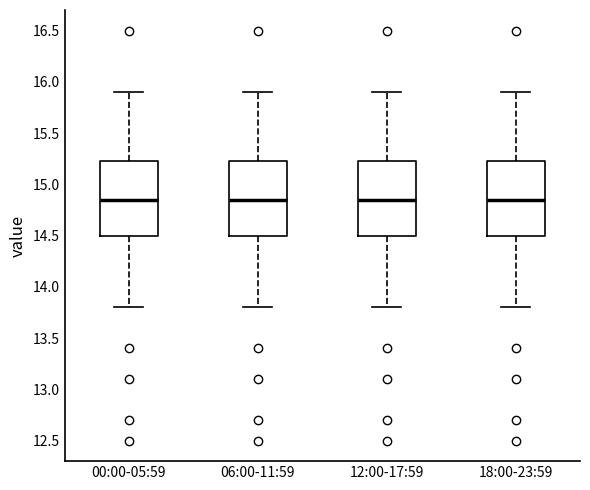

Reading left to right, read every box against the y-axis: the position of its median line, the range the box covers, and the ends of its whiskers. The values are not printed on the chart, so give them approximately, as read against the axis.

00:00-05:59: median 14.85, box 14.50 to 15.25, whiskers 13.80 to 15.90
06:00-11:59: median 14.85, box 14.50 to 15.25, whiskers 13.80 to 15.90
12:00-17:59: median 14.85, box 14.50 to 15.25, whiskers 13.80 to 15.90
18:00-23:59: median 14.85, box 14.50 to 15.25, whiskers 13.80 to 15.90